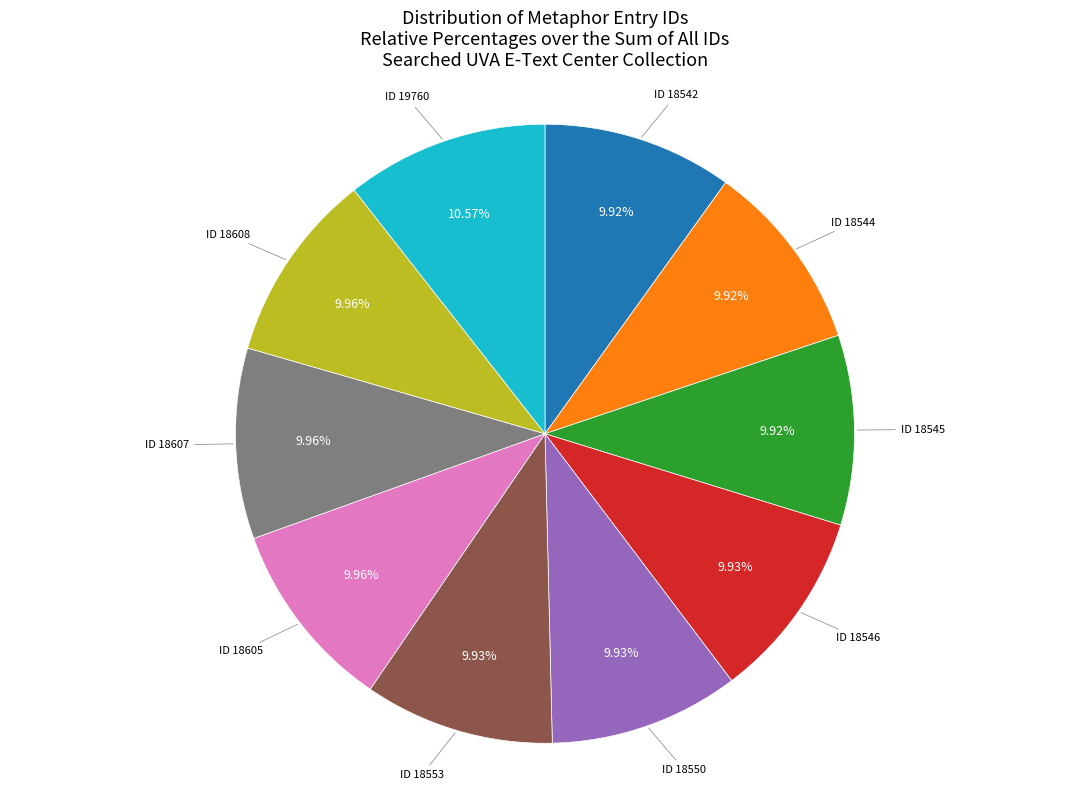

Is ID 18545 the majority of the pie?

No